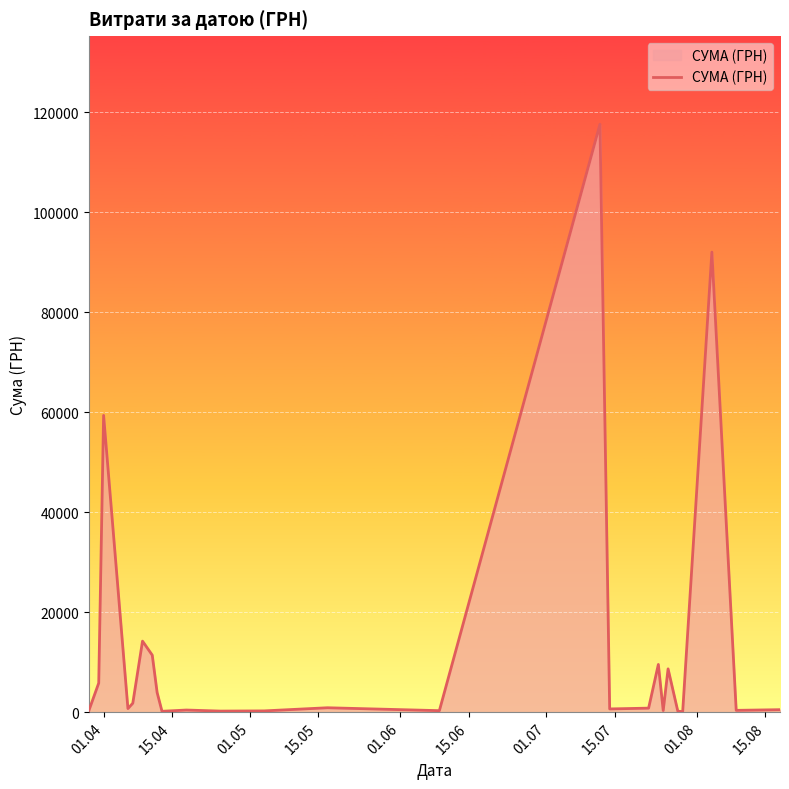

What is the difference between the maximum and minimum values?

117471.0